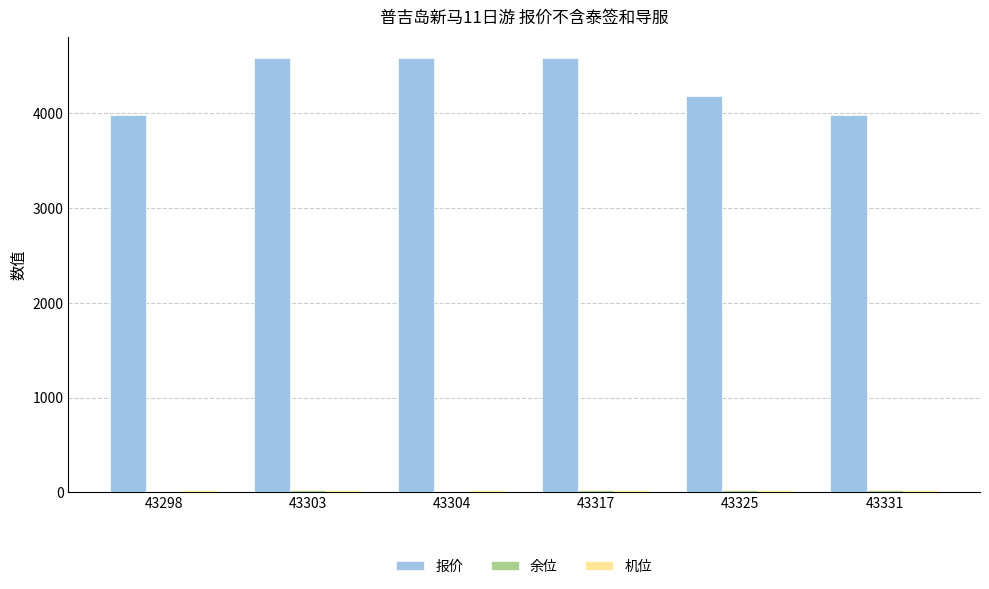

What is the greatest value displayed?

4580